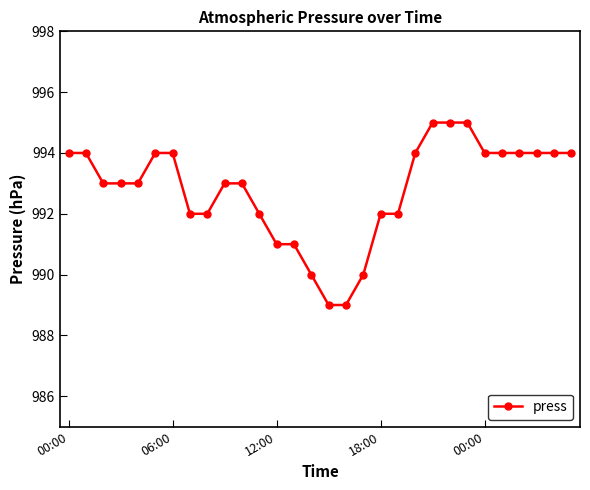

What is the smallest value displayed?

989